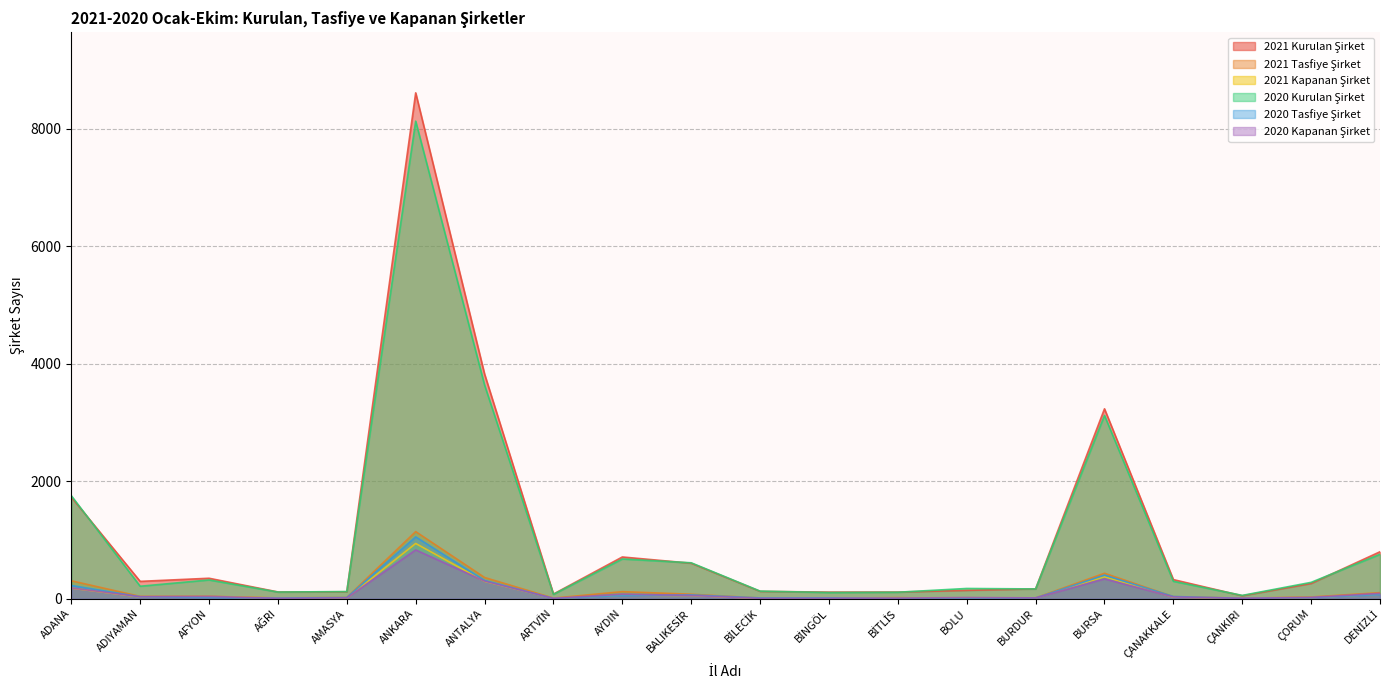

Rank the series at ANKARA from highest to lowest value.

2021 Kurulan Şirket, 2020 Kurulan Şirket, 2021 Tasfiye Şirket, 2020 Tasfiye Şirket, 2021 Kapanan Şirket, 2020 Kapanan Şirket